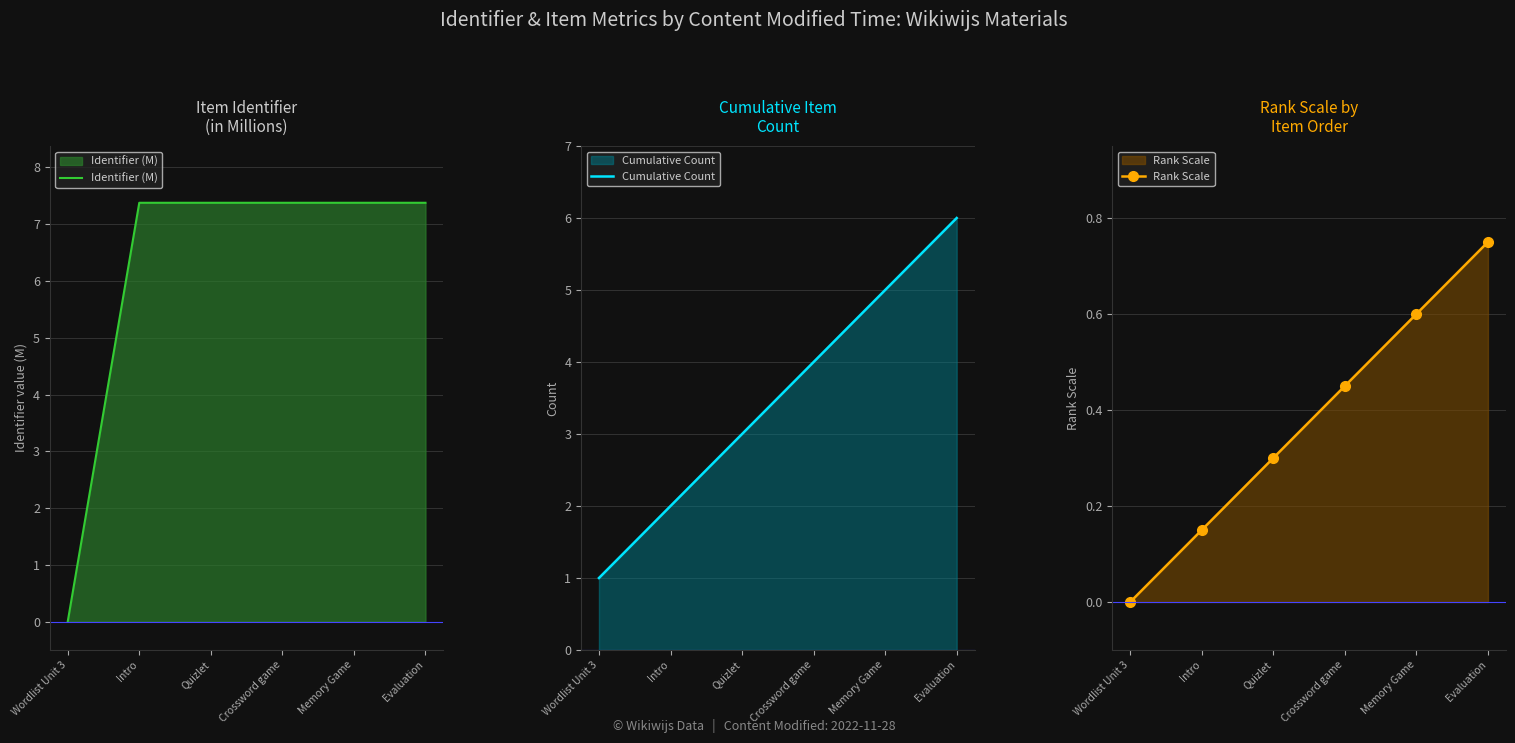

What is the sum of all Rank Scale values?

2.2